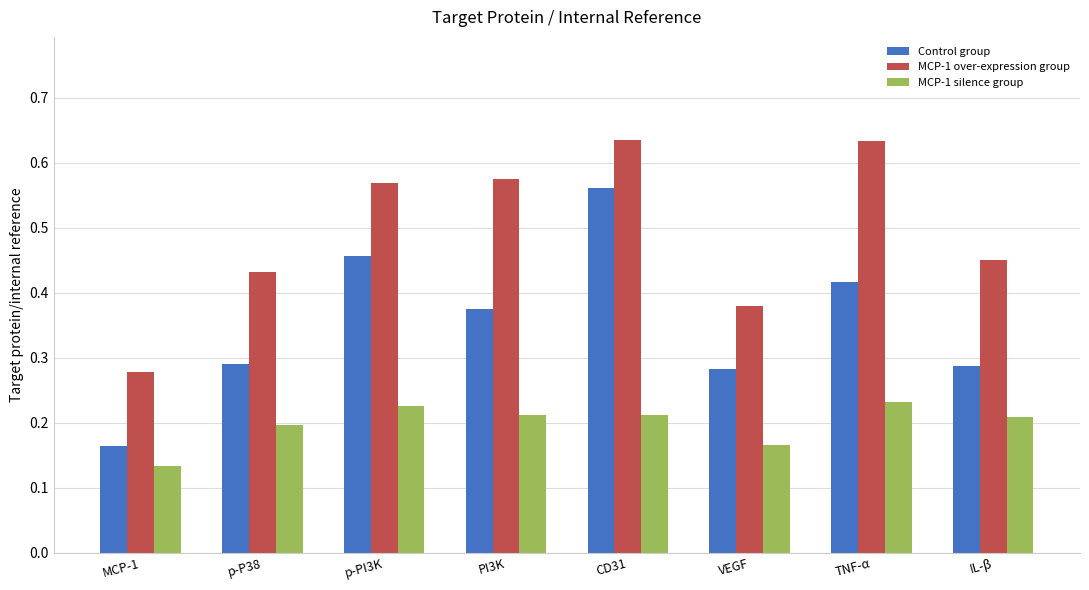

At which category is the sum across all series the highest?

CD31